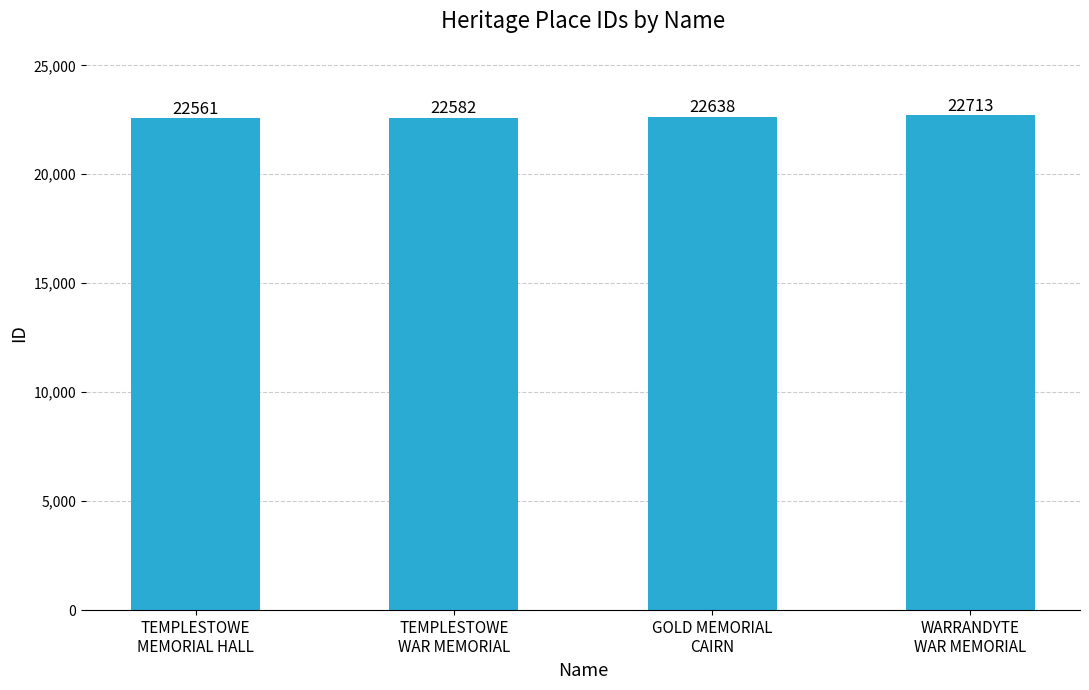

What is the value of the 3rd bar from the left?

22638